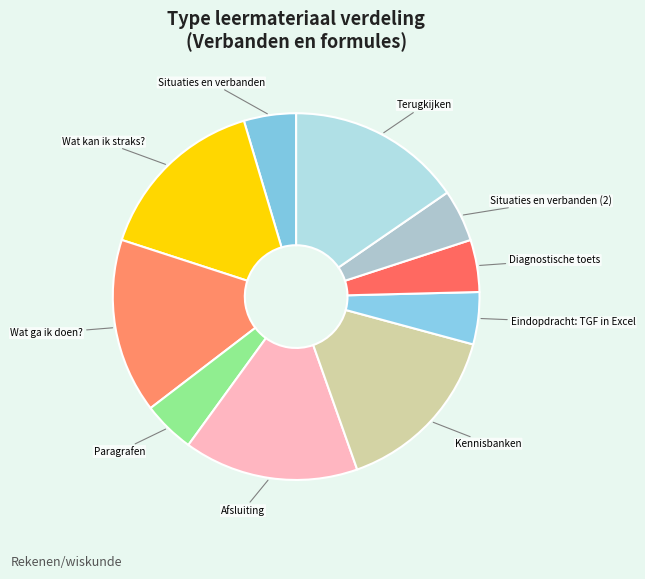

Do Situaties en verbanden and Situaties en verbanden (2) together represent more than half of the pie?

No